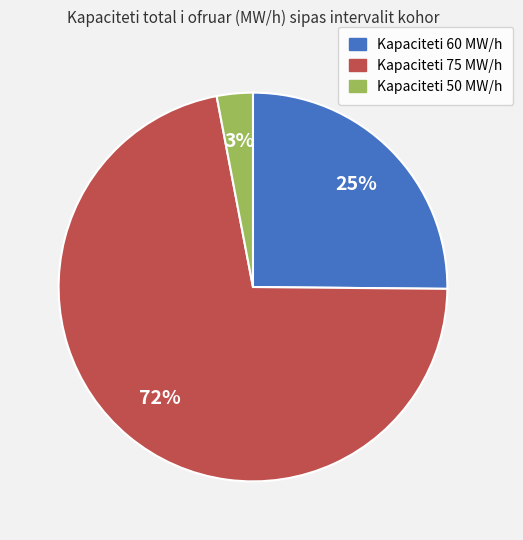

Is there a majority slice in this chart?

Yes